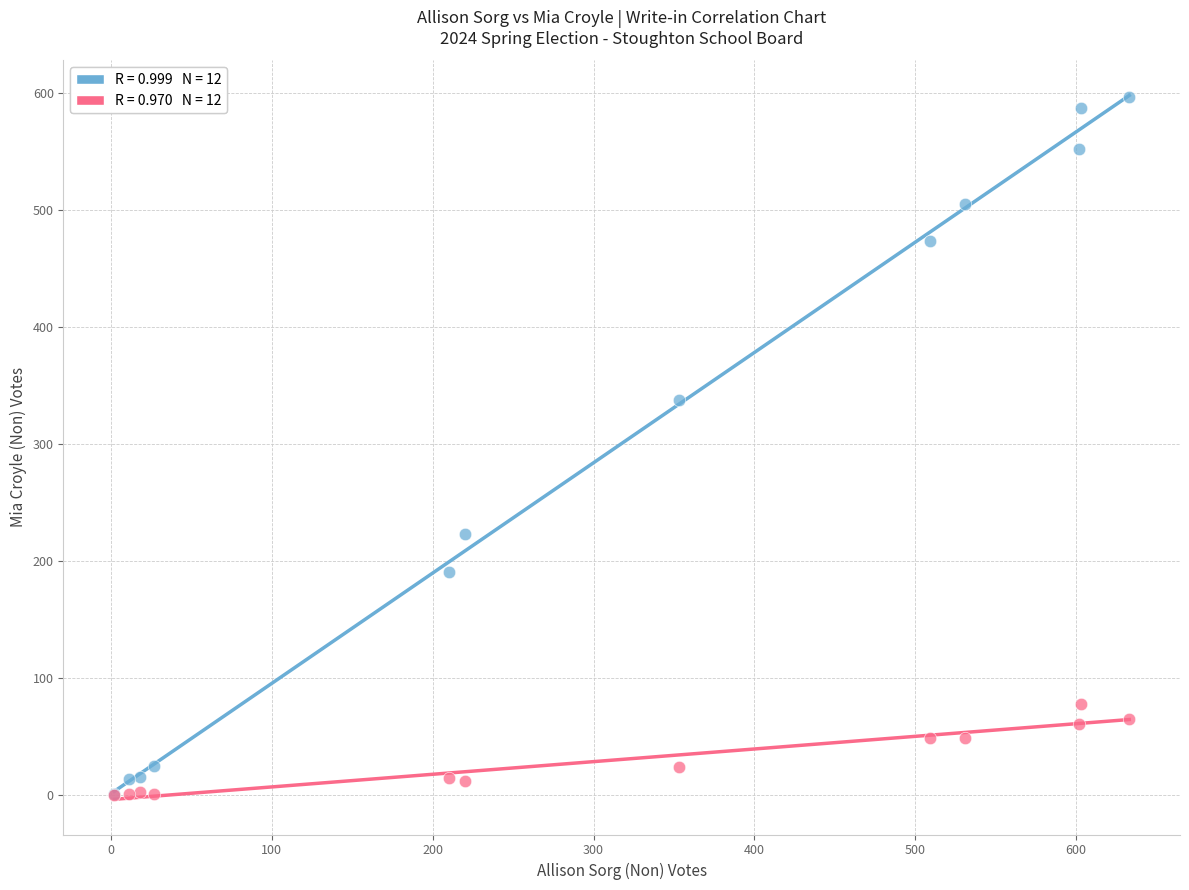

Across all series, what Y value is closest to 298?

338